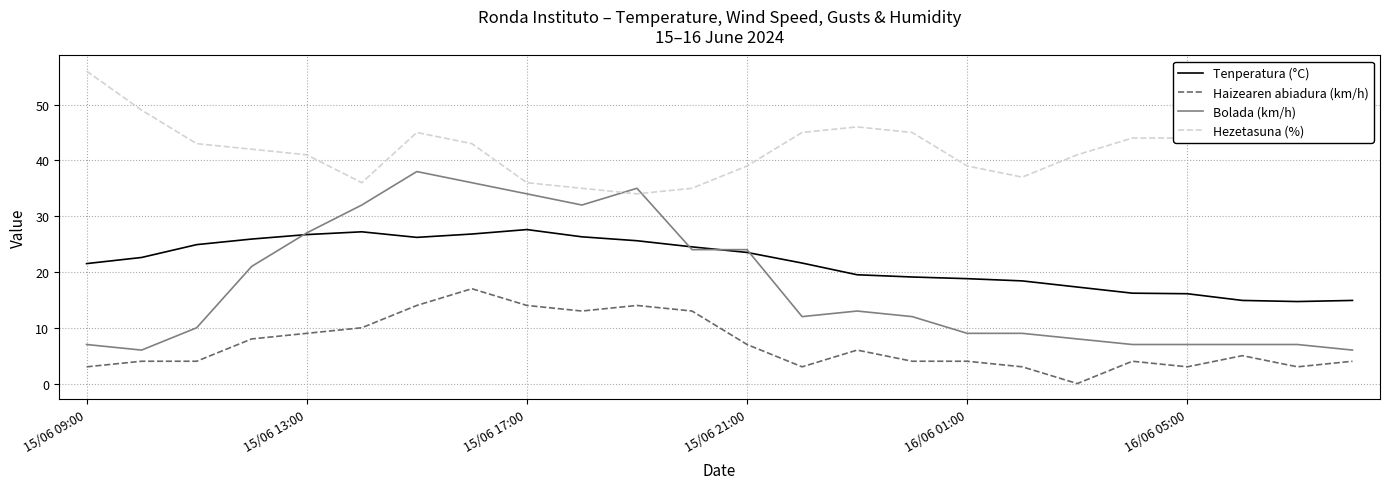

List the series in order of their peak value, highest first.

Hezetasuna (%), Bolada (km/h), Tenperatura (°C), Haizearen abiadura (km/h)